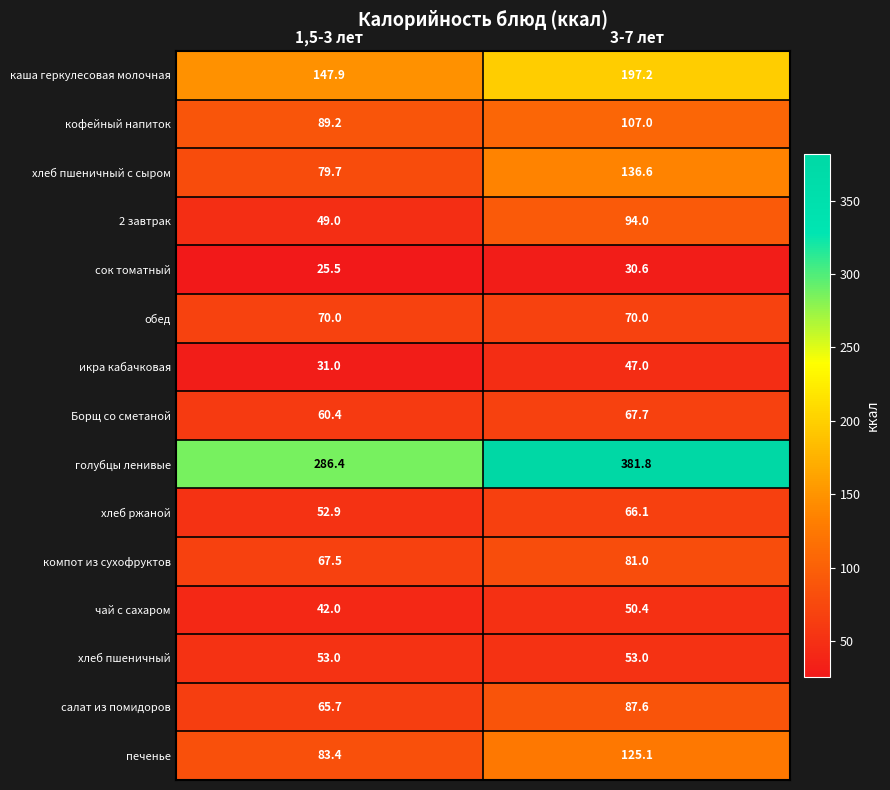

Is it true that компот из сухофруктов equals 67.5 at 1,5-3 лет?

True